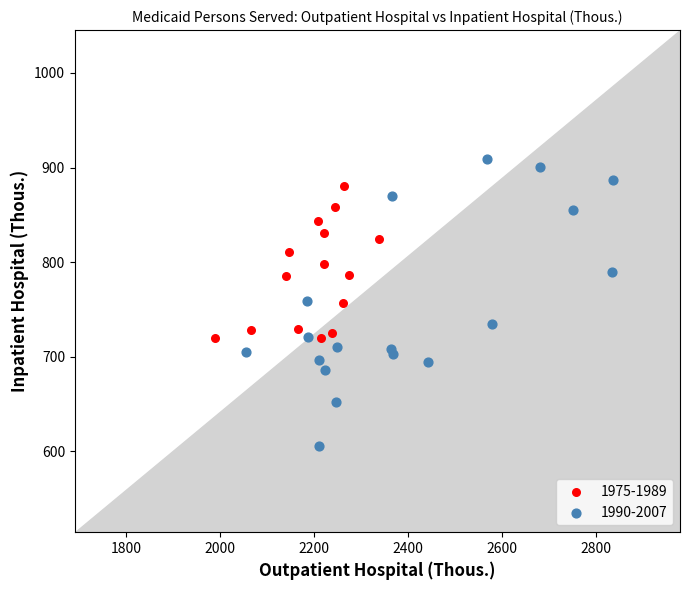

Which series has the widest spread of Y values?

1990-2007